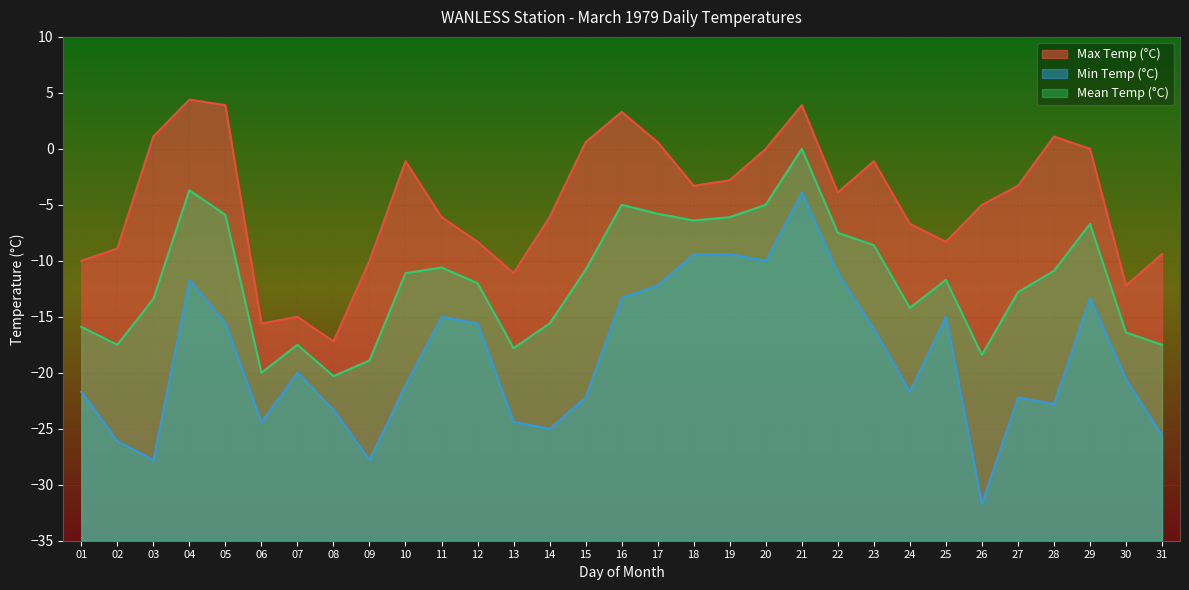

What is the minimum value for Min Temp (°C)?

-31.7